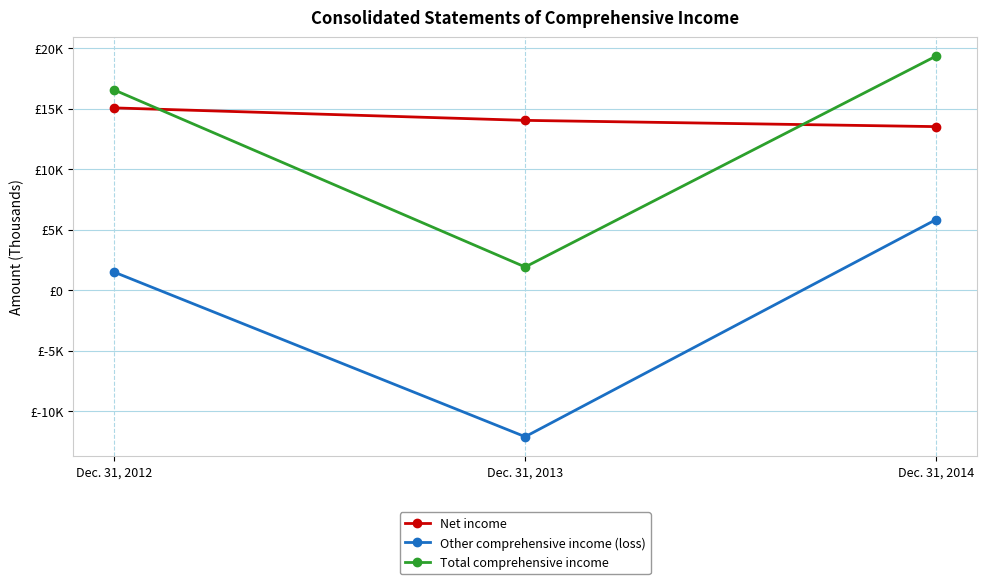

Is it true that Other comprehensive income (loss) equals -21420 at Dec. 31, 2013?

False